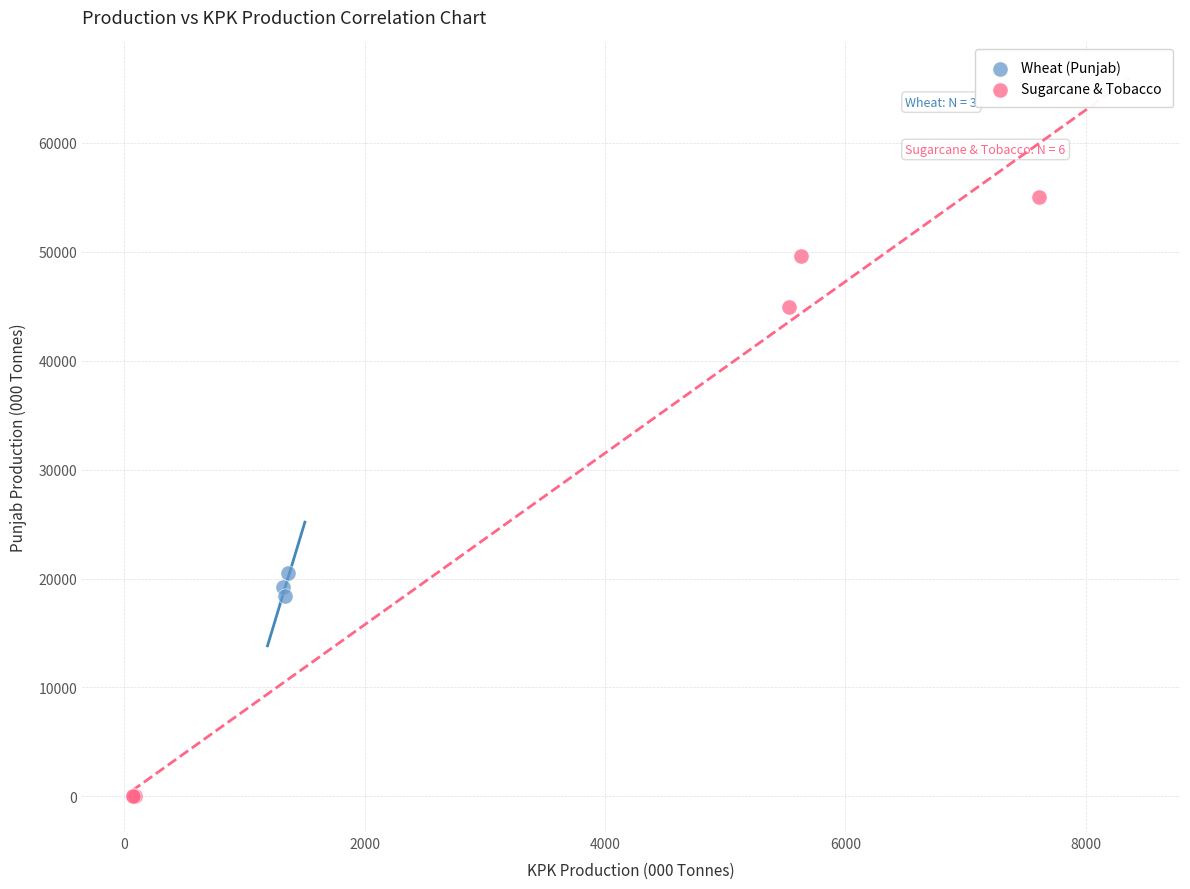

Which series reaches the minimum Y coordinate?

Sugarcane & Tobacco